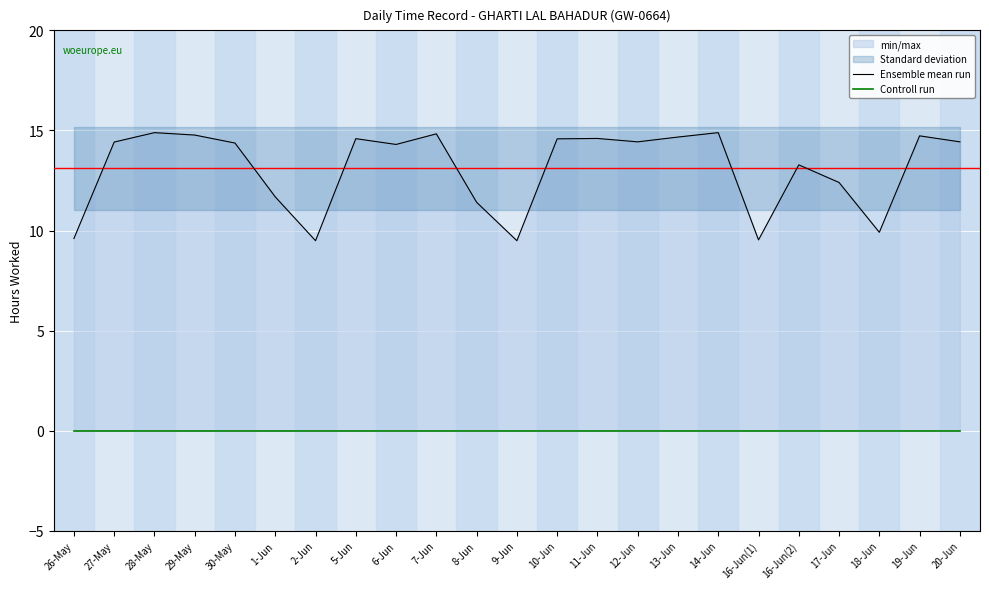

What is the label of the 17th point from the right?

2-Jun